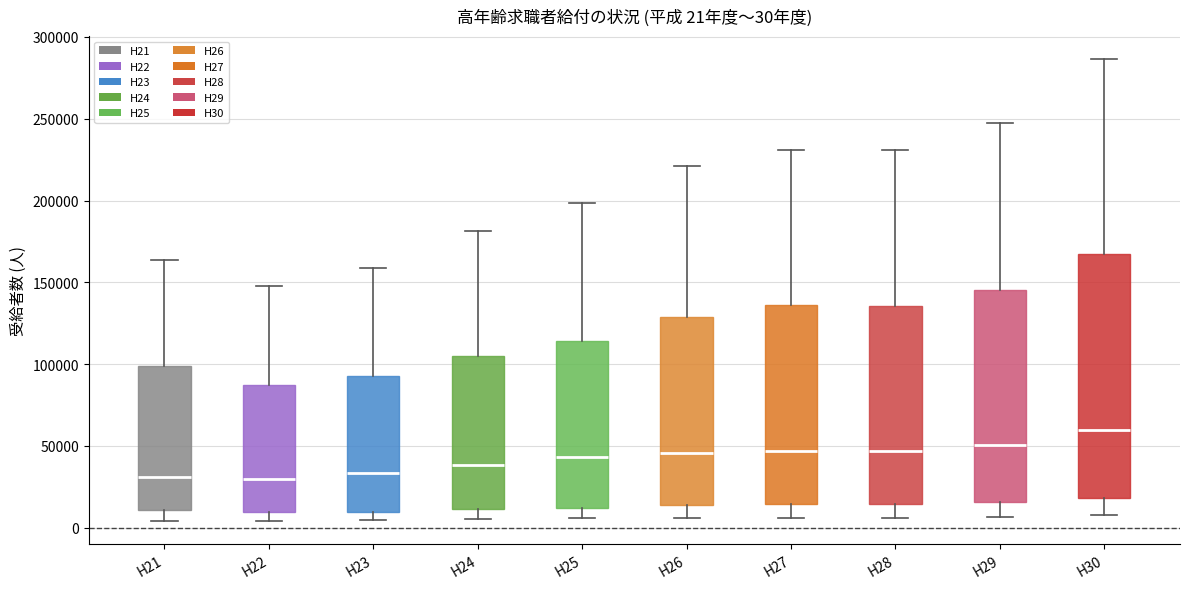

Comparing the boxes themselves (not the whiskers), which one is the tallest?

H30